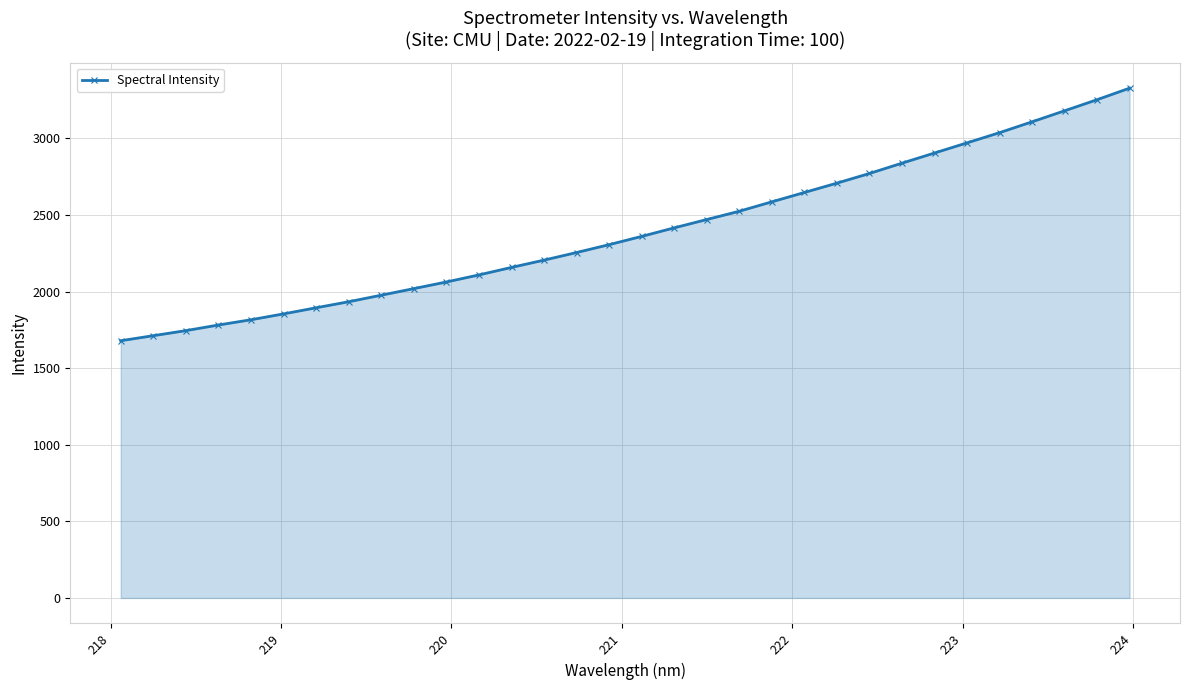

Does the chart have visible grid lines?

Yes